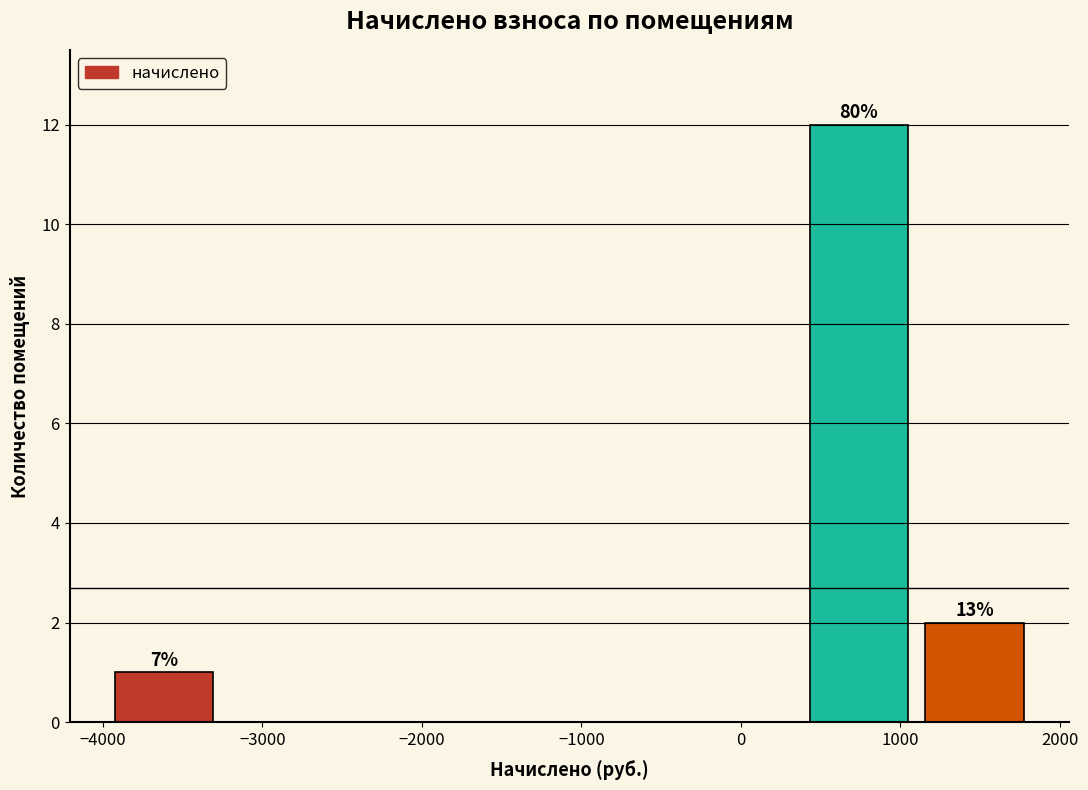

Over which range of the x-axis is the bar tallest?

400 to 1100